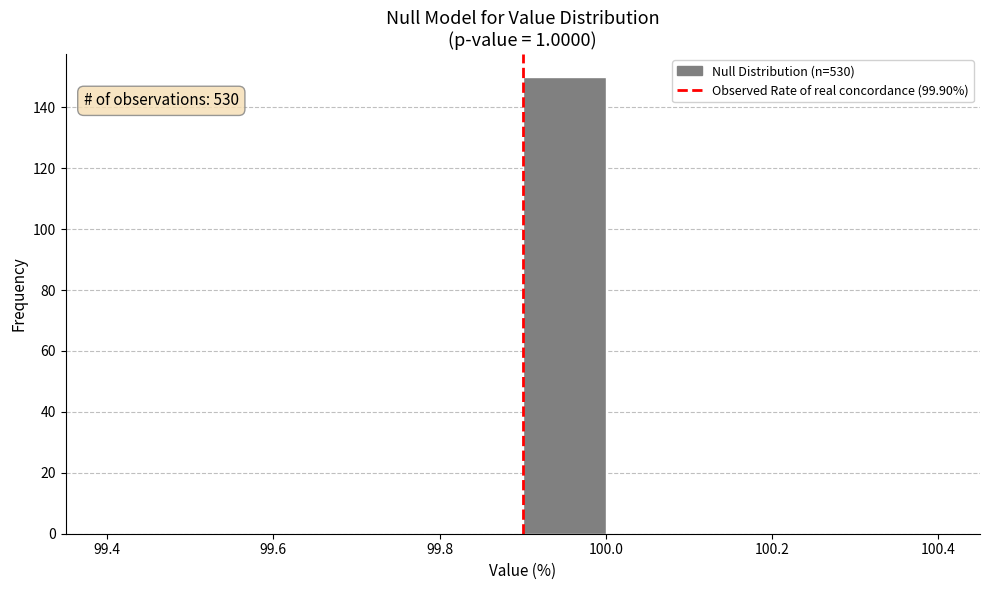

Which range on the x-axis has the tallest bar?

99.9 to 100.0